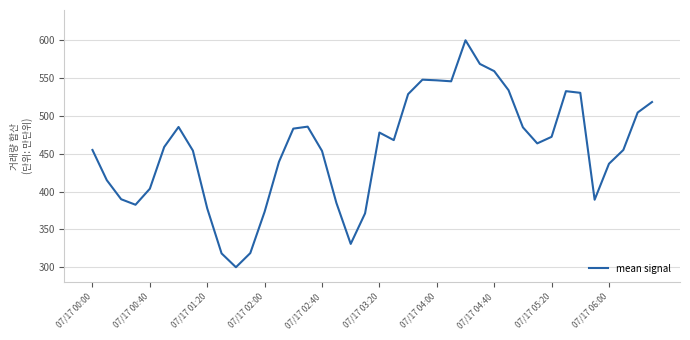

What is the greatest value displayed?

600.0